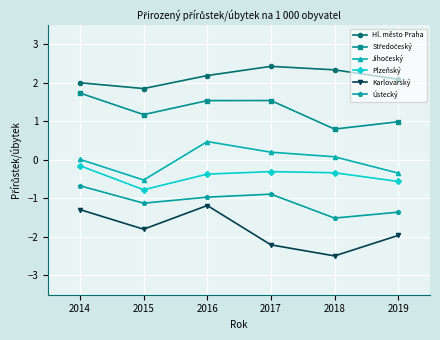

What is the spread (max minus min) of values at 2017?

4.6